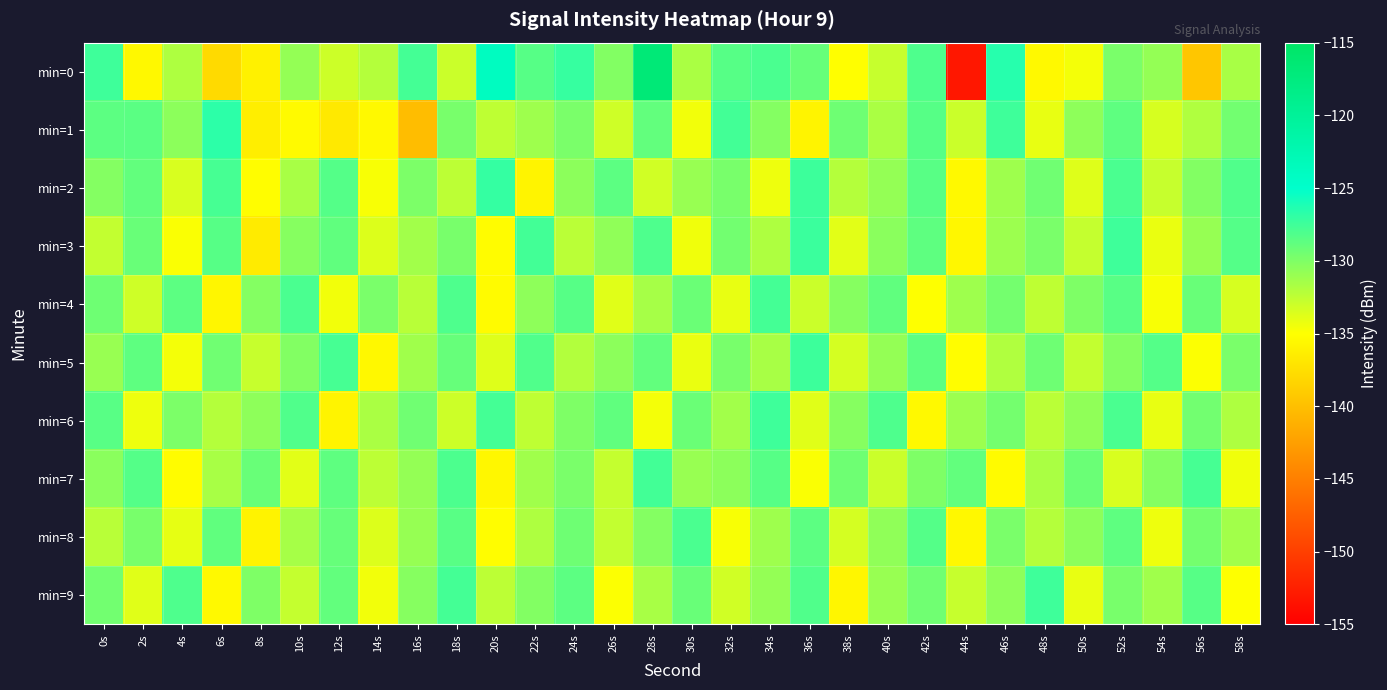

Reading right to left, what are all the values shown in this chart?

min=0: 58s=-131.6	56s=-139.4	54s=-130.8	52s=-129.8	50s=-134.6	48s=-135.4	46s=-126.5	44s=-153.0	42s=-128.1	40s=-132.8	38s=-135.1	36s=-129.0	34s=-128.0	32s=-128.4	30s=-131.7	28s=-116.8	26s=-130.1	24s=-127.2	22s=-128.4	20s=-123.8	18s=-132.9	16s=-127.7	14s=-132.1	12s=-133.0	10s=-130.8	8s=-136.1	6s=-137.9	4s=-131.8	2s=-135.5	0s=-127.5
min=1: 58s=-129.5	56s=-131.9	54s=-133.4	52s=-128.7	50s=-130.6	48s=-134.1	46s=-127.5	44s=-132.9	42s=-128.4	40s=-131.7	38s=-129.3	36s=-135.8	34s=-130.2	32s=-127.6	30s=-134.5	28s=-128.9	26s=-133.1	24s=-129.8	22s=-131.2	20s=-132.5	18s=-129.7	16s=-140.1	14s=-135.4	12s=-136.7	10s=-135.4	8s=-136.3	6s=-126.8	4s=-130.5	2s=-128.5	0s=-128.7
min=2: 58s=-128.2	56s=-130.1	54s=-132.8	52s=-127.9	50s=-133.7	48s=-129.4	46s=-131.2	44s=-135.4	42s=-128.5	40s=-130.8	38s=-132.1	36s=-127.4	34s=-134.3	32s=-129.7	30s=-131.0	28s=-133.2	26s=-128.6	24s=-130.5	22s=-135.8	20s=-127.1	18s=-132.4	16s=-129.9	14s=-134.7	12s=-128.3	10s=-131.6	8s=-135.1	6s=-127.8	4s=-133.5	2s=-128.9	0s=-130.2
min=3: 58s=-128.3	56s=-130.9	54s=-134.2	52s=-127.5	50s=-132.7	48s=-129.8	46s=-131.1	44s=-135.6	42s=-128.7	40s=-130.4	38s=-133.9	36s=-127.3	34s=-131.8	32s=-129.5	30s=-134.4	28s=-128.1	26s=-130.7	24s=-132.3	22s=-127.6	20s=-135.2	18s=-129.7	16s=-131.4	14s=-133.6	12s=-128.8	10s=-130.3	8s=-136.5	6s=-128.4	4s=-134.8	2s=-129.1	0s=-132.6
min=4: 58s=-133.4	56s=-129.1	54s=-134.7	52s=-128.5	50s=-130.0	48s=-132.5	46s=-129.6	44s=-131.2	42s=-135.0	40s=-128.8	38s=-130.3	36s=-132.9	34s=-127.7	32s=-134.1	30s=-129.2	28s=-131.5	26s=-133.8	24s=-128.4	22s=-130.6	20s=-135.3	18s=-128.1	16s=-132.2	14s=-129.8	12s=-134.5	10s=-127.9	8s=-130.2	6s=-135.7	4s=-128.6	2s=-133.1	0s=-129.3
min=5: 58s=-129.8	56s=-134.9	54s=-128.3	52s=-130.2	50s=-132.6	48s=-129.3	46s=-131.9	44s=-135.1	42s=-128.6	40s=-130.8	38s=-133.3	36s=-127.4	34s=-131.6	32s=-129.7	30s=-134.2	28s=-128.9	26s=-130.5	24s=-132.0	22s=-128.2	20s=-133.7	18s=-129.0	16s=-131.3	14s=-135.5	12s=-127.8	10s=-130.1	8s=-132.8	6s=-129.4	4s=-134.6	2s=-128.7	0s=-131.0
min=6: 58s=-131.8	56s=-129.5	54s=-134.1	52s=-127.9	50s=-130.7	48s=-132.3	46s=-129.6	44s=-131.1	42s=-135.4	40s=-128.1	38s=-130.3	36s=-133.8	34s=-127.5	32s=-131.4	30s=-129.2	28s=-134.6	26s=-128.8	24s=-130.0	22s=-132.5	20s=-127.7	18s=-133.0	16s=-129.4	14s=-131.7	12s=-135.8	10s=-128.2	8s=-130.6	6s=-132.1	4s=-129.9	2s=-134.3	0s=-128.5
min=7: 58s=-134.4	56s=-127.8	54s=-130.2	52s=-133.5	50s=-129.2	48s=-131.7	46s=-135.3	44s=-128.9	42s=-130.0	40s=-132.9	38s=-129.3	36s=-134.8	34s=-128.4	32s=-130.5	30s=-131.0	28s=-127.6	26s=-132.7	24s=-129.8	22s=-131.3	20s=-135.6	18s=-128.0	16s=-130.8	14s=-132.4	12s=-128.7	10s=-133.9	8s=-129.1	6s=-131.6	4s=-135.2	2s=-128.3	0s=-130.4
min=8: 58s=-131.4	56s=-129.6	54s=-134.3	52s=-128.7	50s=-130.5	48s=-132.1	46s=-129.8	44s=-135.5	42s=-128.3	40s=-130.7	38s=-133.3	36s=-128.6	34s=-131.2	32s=-134.7	30s=-127.9	28s=-130.2	26s=-132.6	24s=-129.3	22s=-131.8	20s=-135.1	18s=-128.5	16s=-130.9	14s=-133.6	12s=-129.0	10s=-131.5	8s=-135.9	6s=-128.8	4s=-134.0	2s=-129.7	0s=-132.2
min=9: 58s=-135.0	56s=-128.4	54s=-131.3	52s=-129.7	50s=-134.1	48s=-127.5	46s=-130.6	44s=-132.8	42s=-129.4	40s=-131.0	38s=-135.7	36s=-128.2	34s=-130.8	32s=-133.2	30s=-129.1	28s=-131.6	26s=-134.9	24s=-128.6	22s=-130.1	20s=-132.4	18s=-127.7	16s=-130.3	14s=-134.5	12s=-128.9	10s=-132.7	8s=-130.0	6s=-135.4	4s=-128.1	2s=-133.8	0s=-129.5